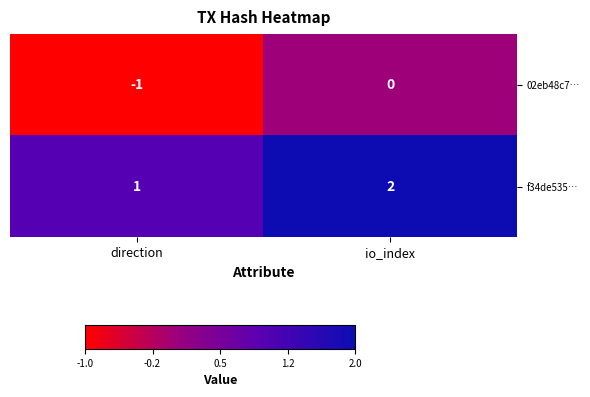

At which label is 02eb48c7… closest to 0?

io_index